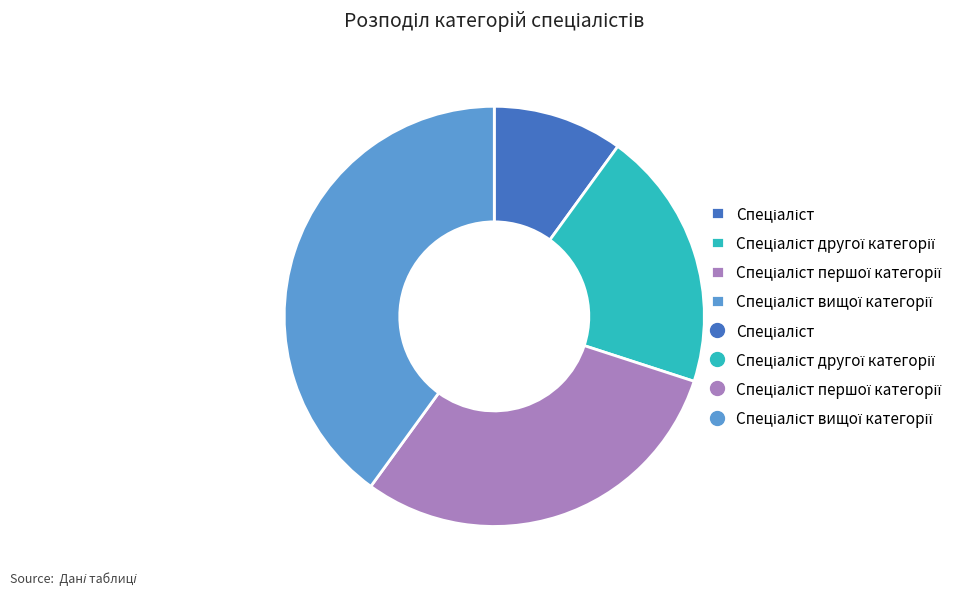

Is there a majority slice in this chart?

No